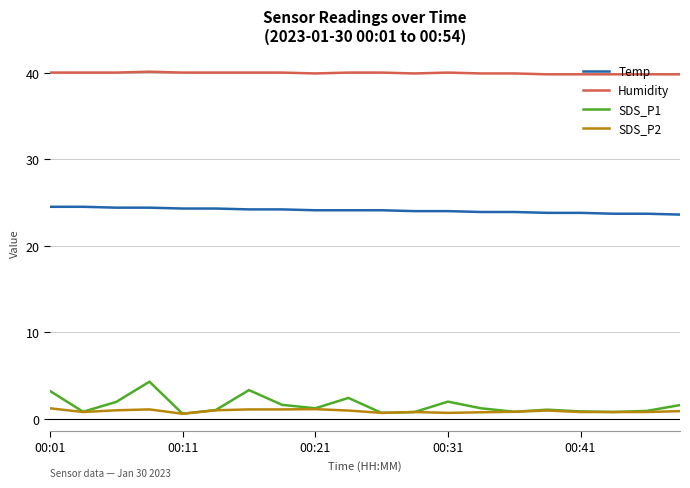

What is the greatest value displayed?

40.1